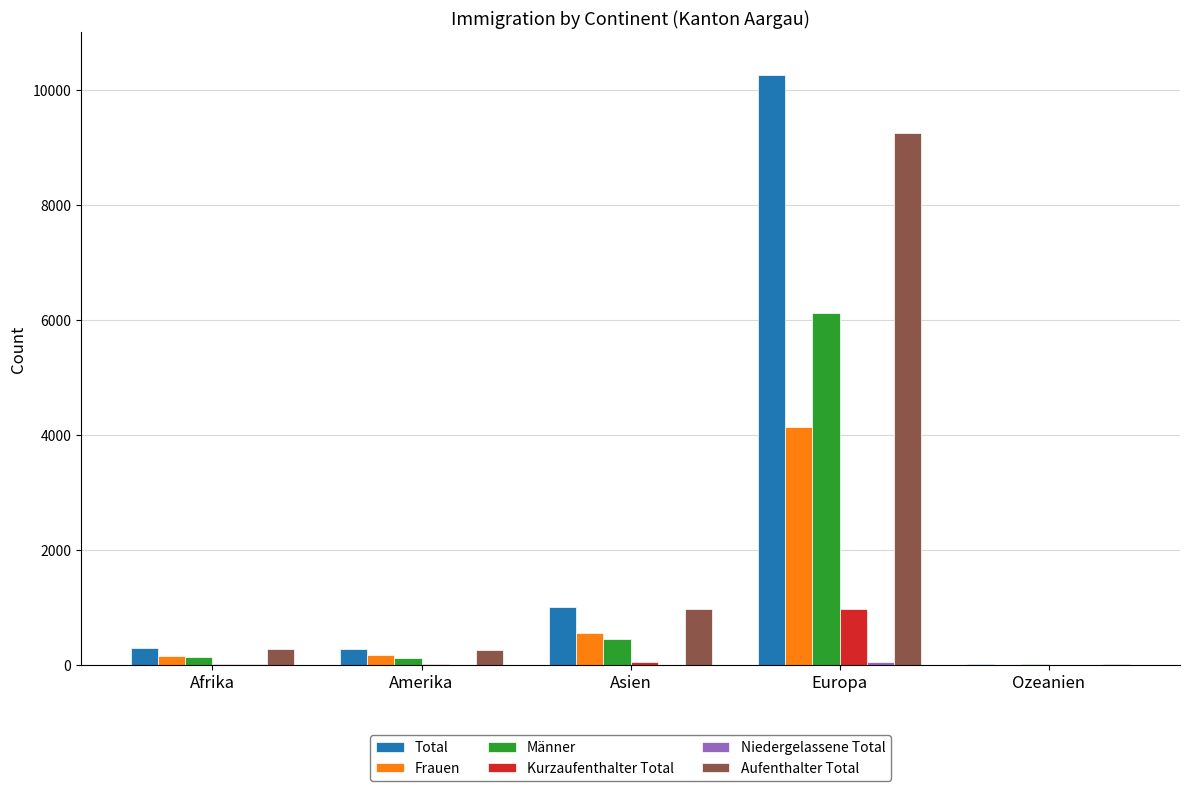

Between Asien and Europa, which series saw the biggest shift?

Total